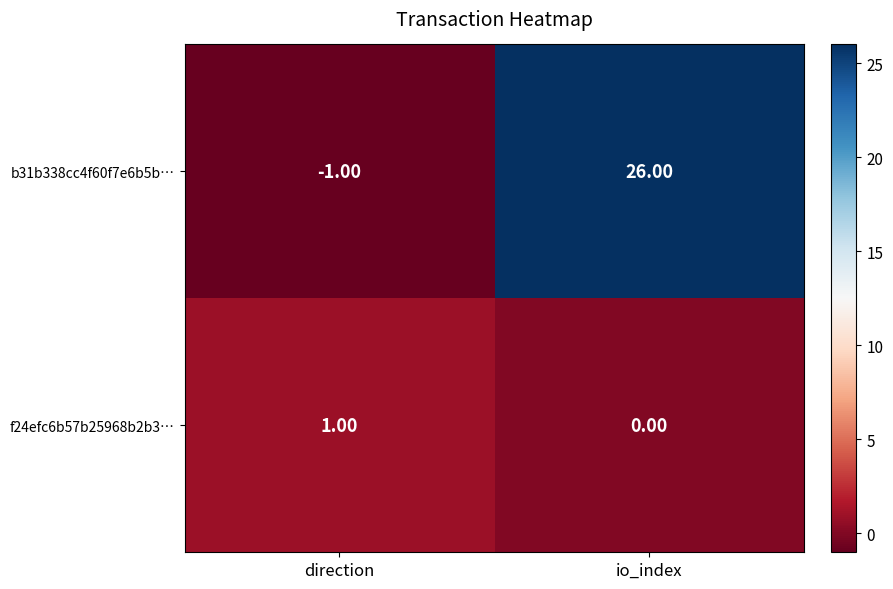

What is the sum of all b31b338cc4f60f7e6b5b… values?

25